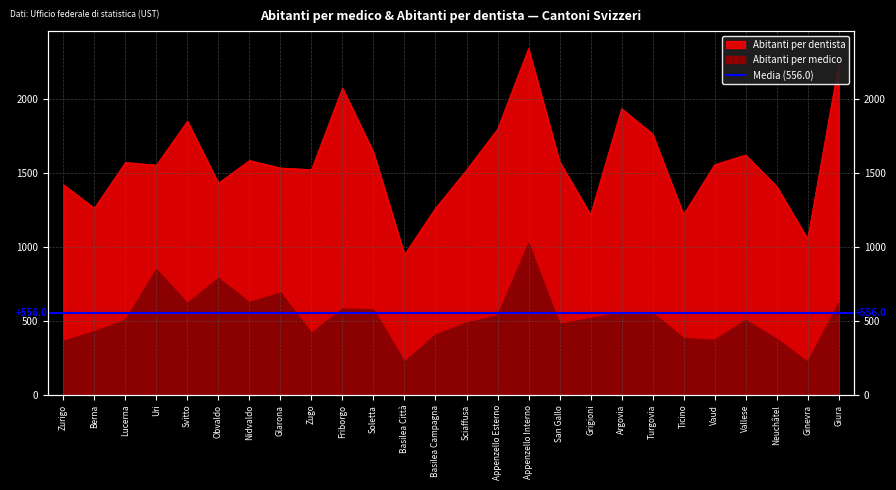

Does the chart display data point markers on the line(s)?

No